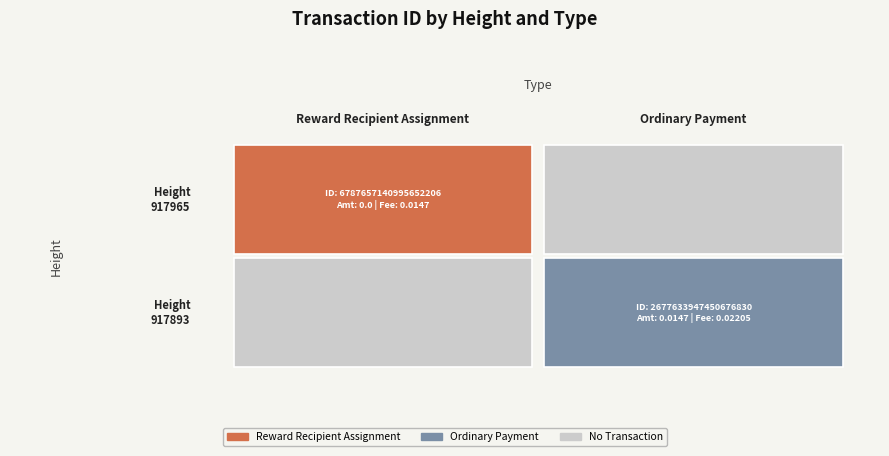

At which label is 917965 closest to 3393828570497826304?

917965